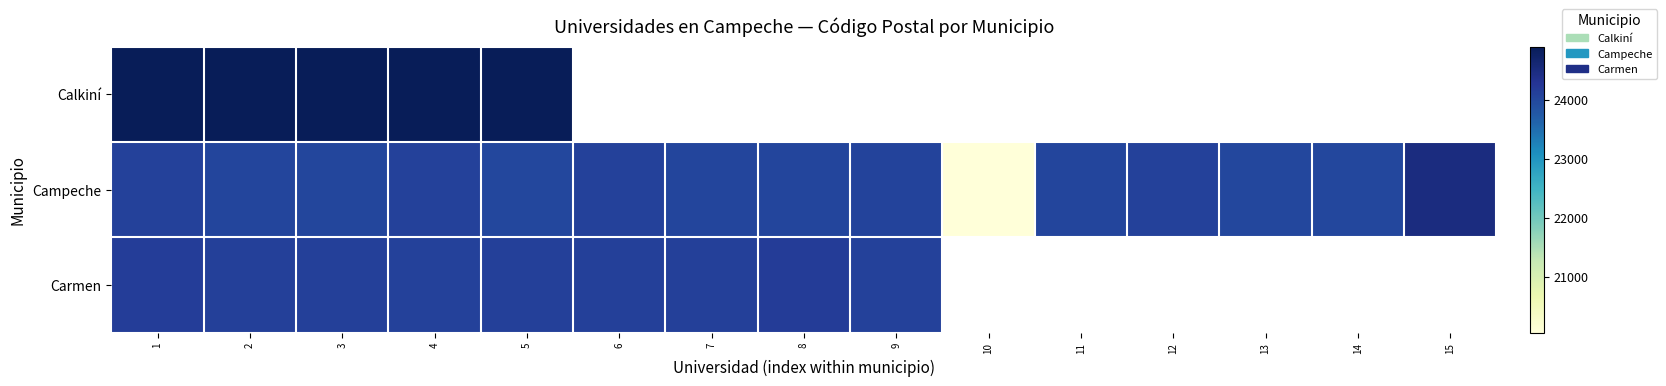

Which series changed the most between 2 and 6?

Campeche